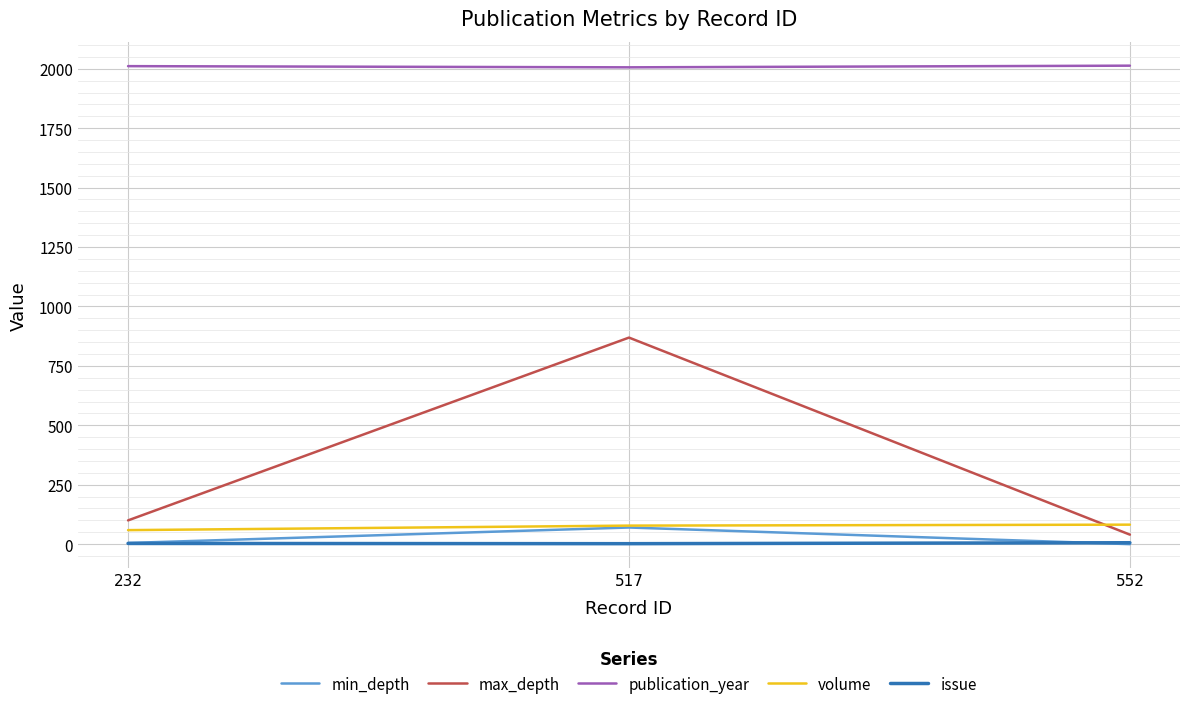

The publication_year series shows 531 at 232. True or false?

False